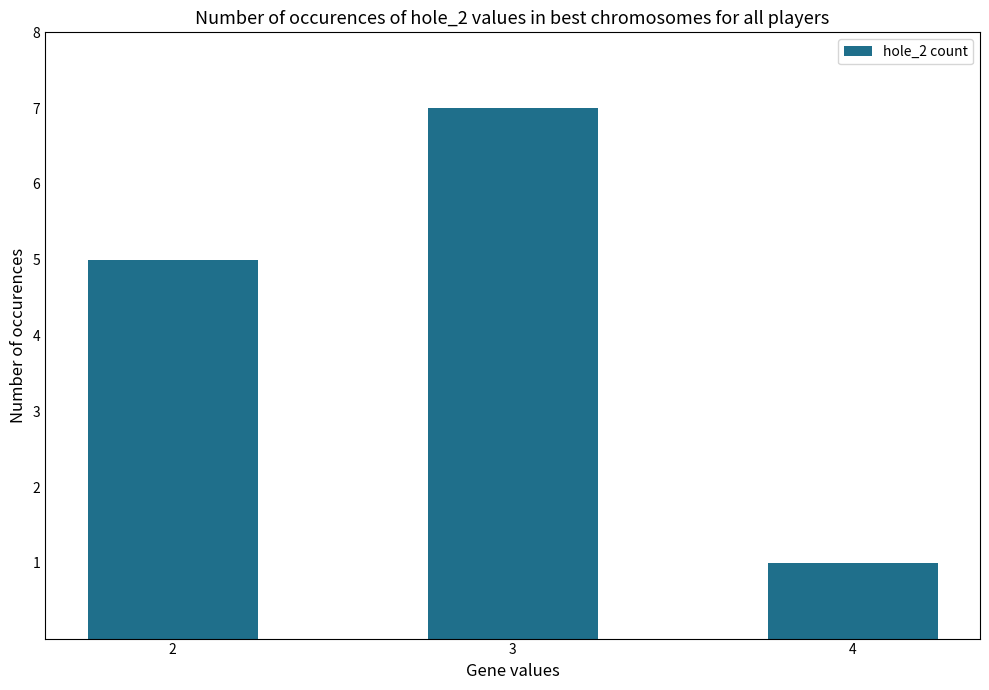

Rank the categories by value from lowest to highest.

4, 2, 3